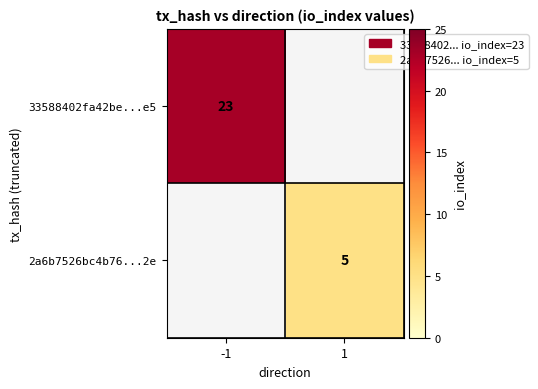

The 2a6b7526bc4b76...2e series shows 5 at 1. True or false?

True